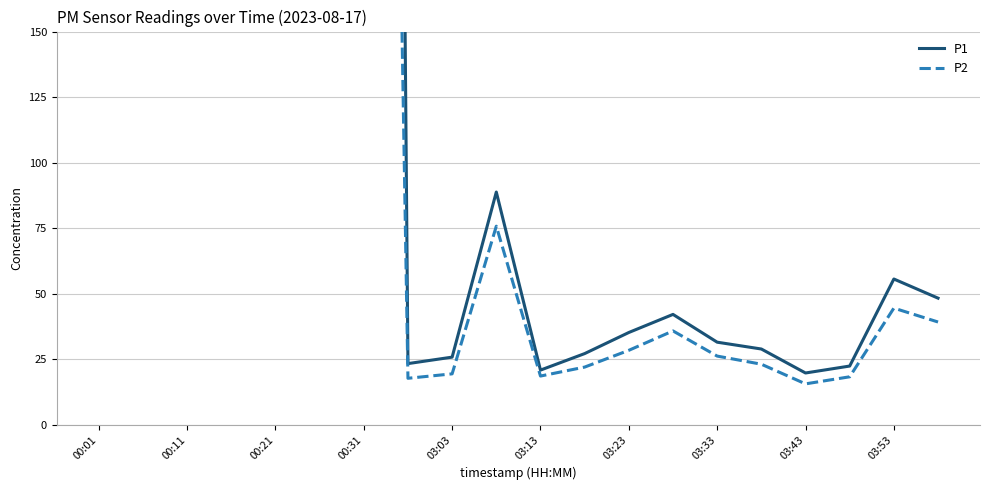

Between 03:13 and 00:21, which is larger?

00:21